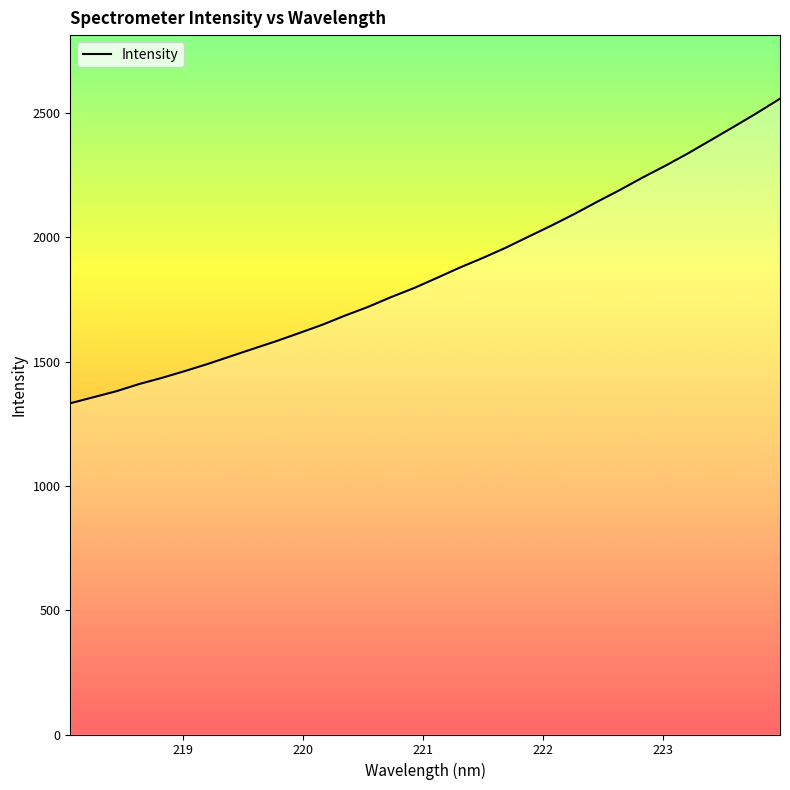

What is the difference between the maximum and minimum values?

1225.5